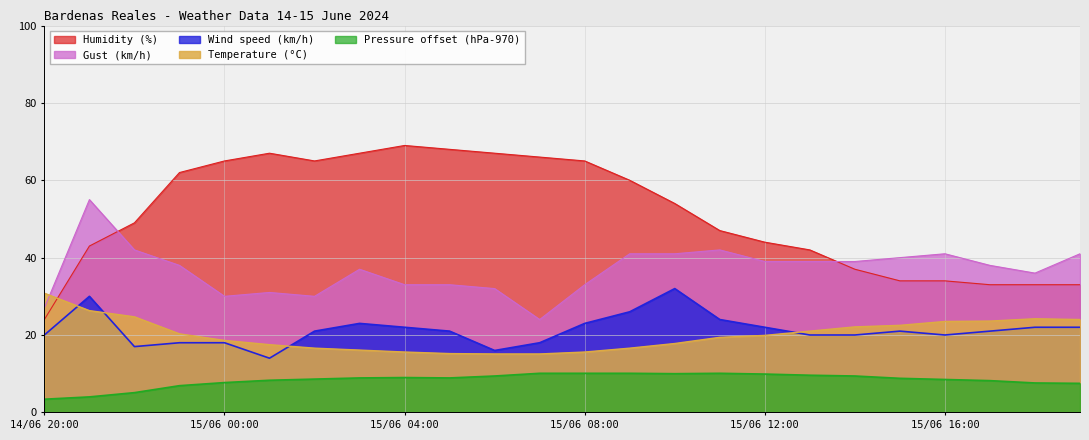

How many interior local valleys does the Humidity (%) series have?

1